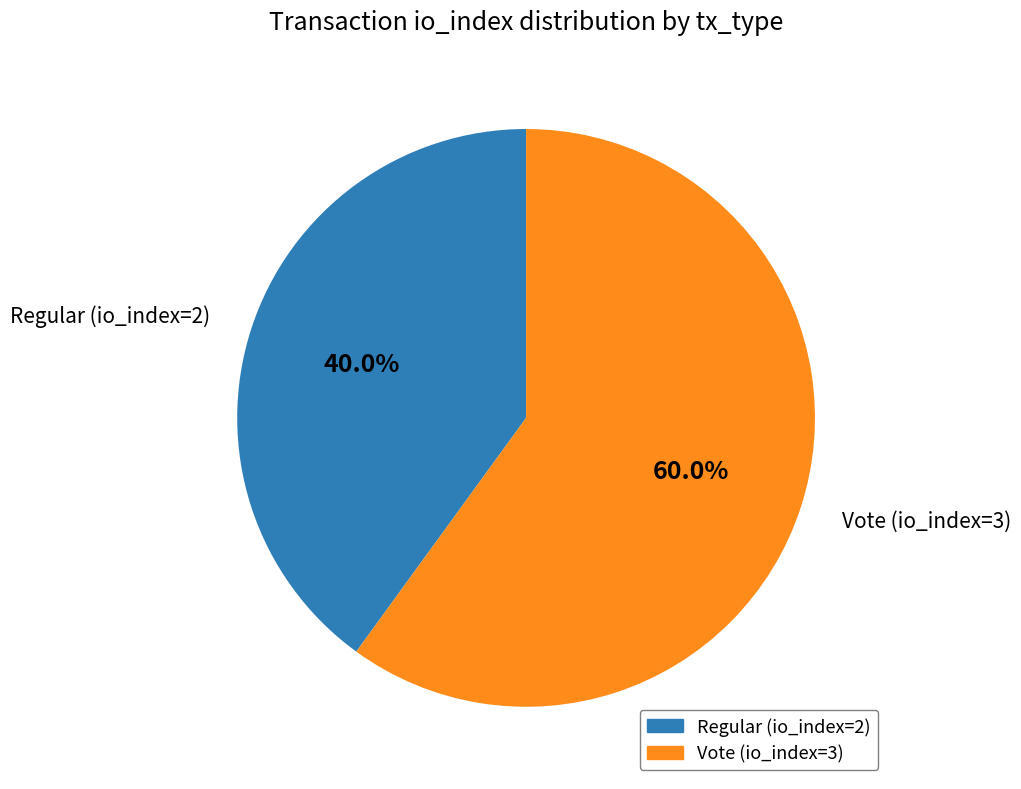

To the nearest percent, what is the difference between the largest and smallest slice percentages?

20%